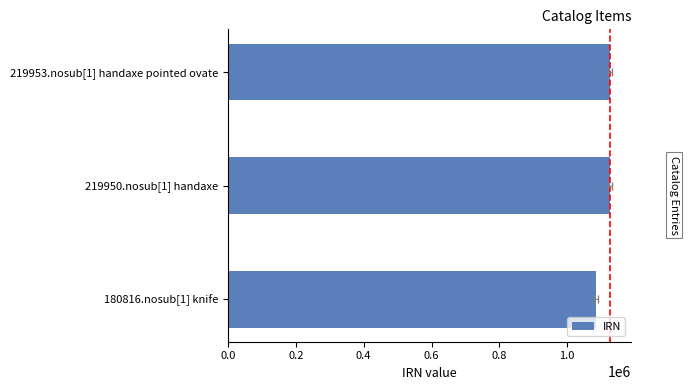

What is the value of the 1st bar from the left?

1084371